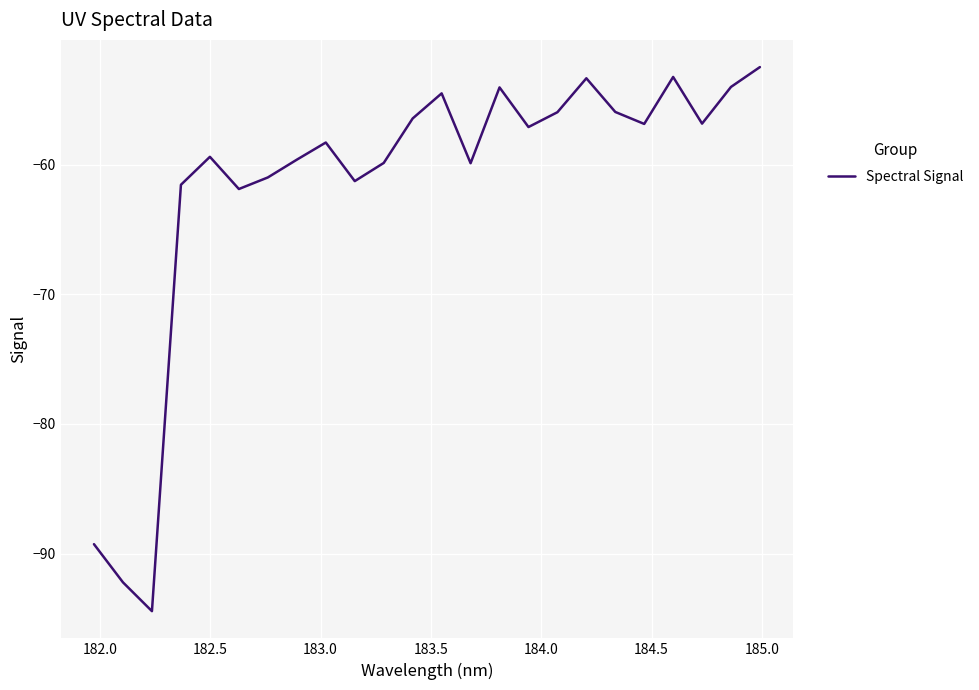

What is the difference between the maximum and minimum values?

42.0